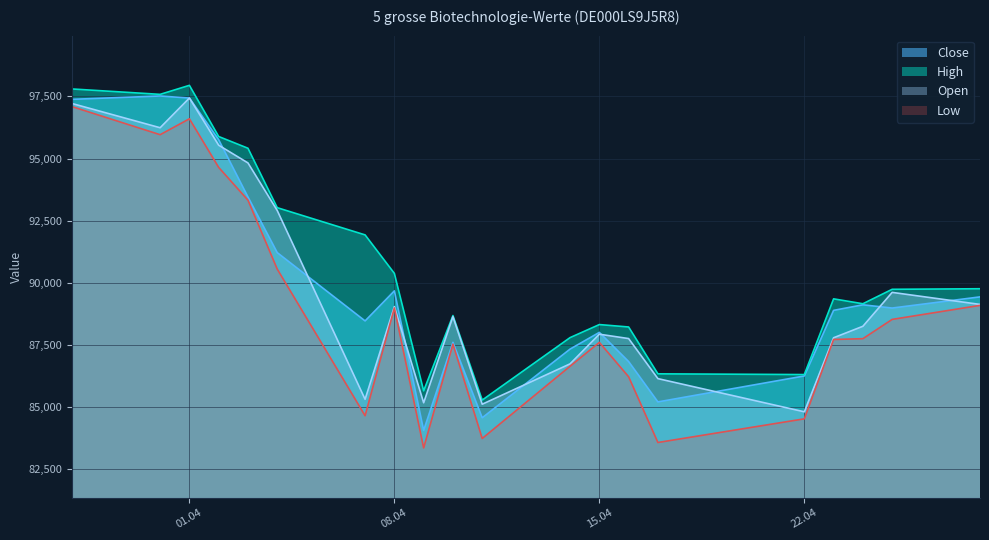

Which series has the largest total across all categories?

High